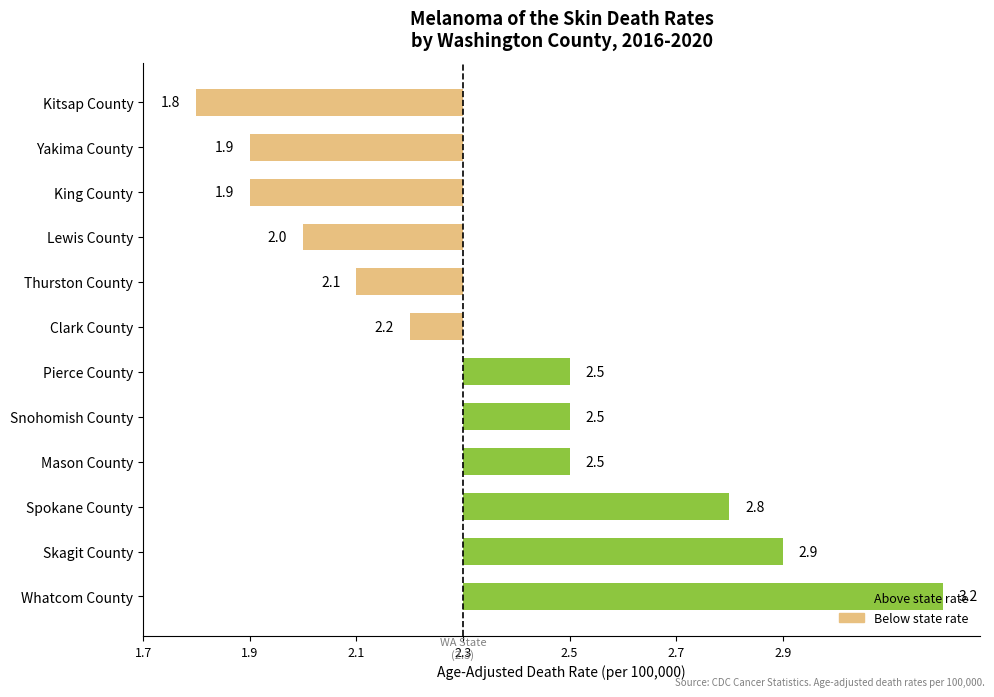

Does the chart contain any negative values?

Yes